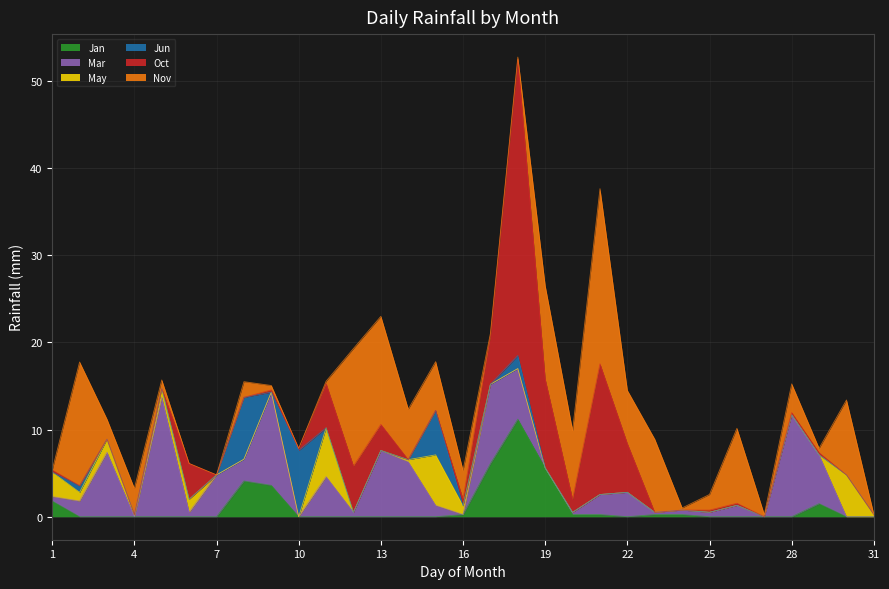

What is the value of the Oct point at the 6th from the left?

4.1